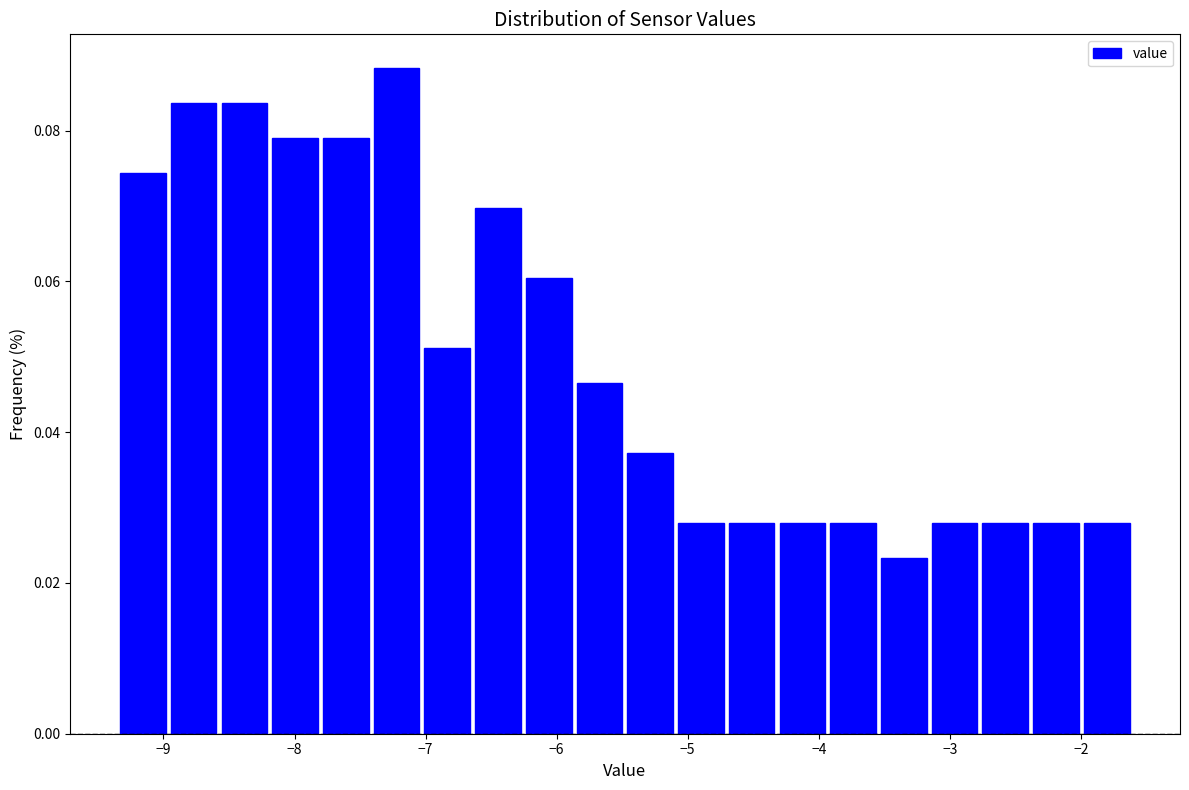

Around what value on the x-axis is the tallest bar? Give the approximate position of its centre, as read against the axis.

-7.2